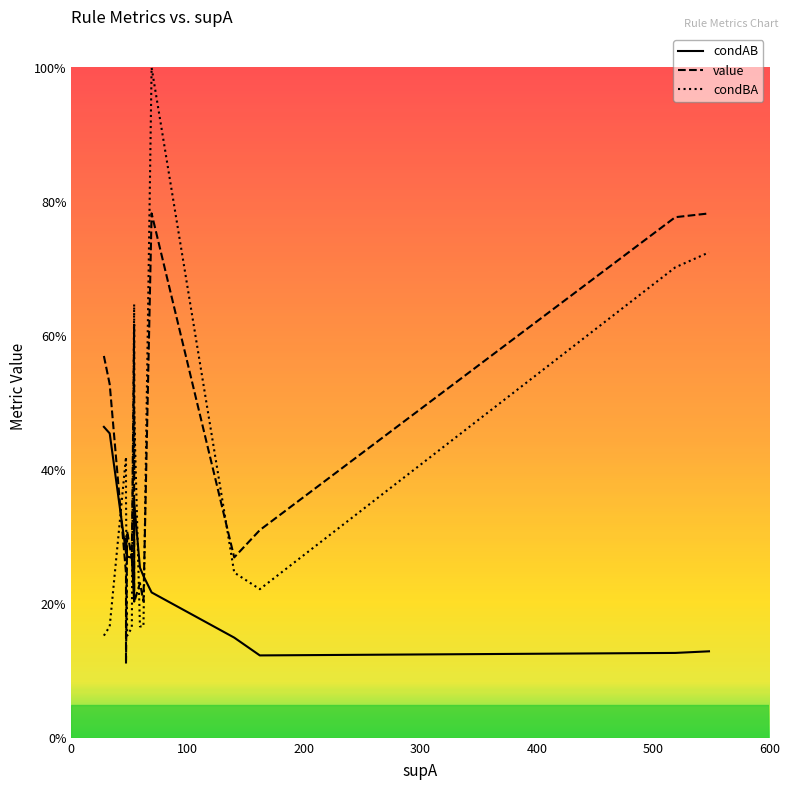

What is the label of the 6th point from the left?

500